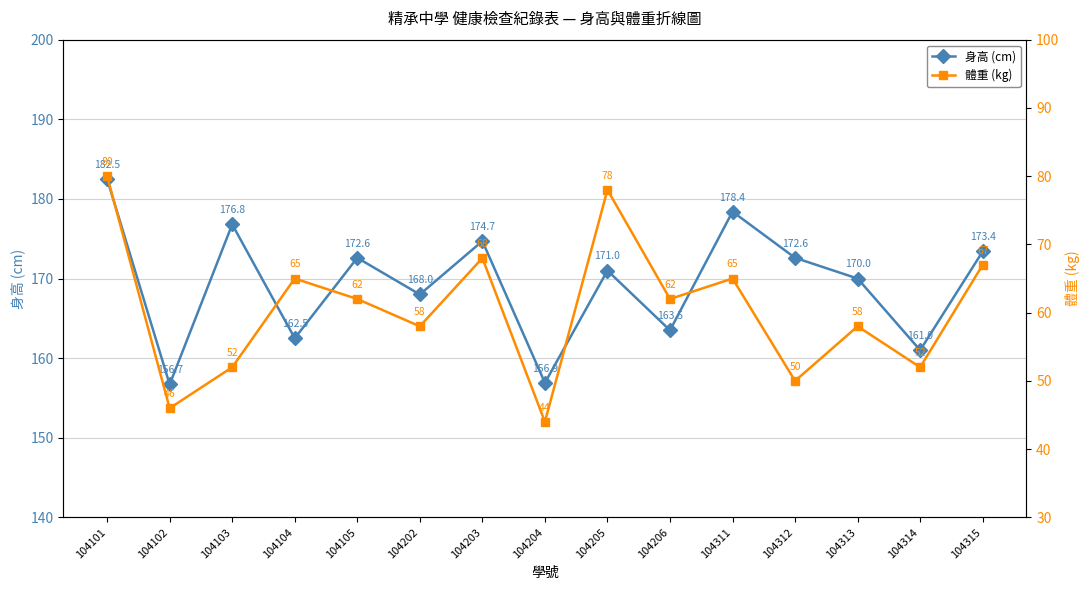

List the labels in order of 體重 (kg) value, largest first.

104101, 104205, 104203, 104315, 104104, 104311, 104105, 104206, 104202, 104313, 104103, 104314, 104312, 104102, 104204